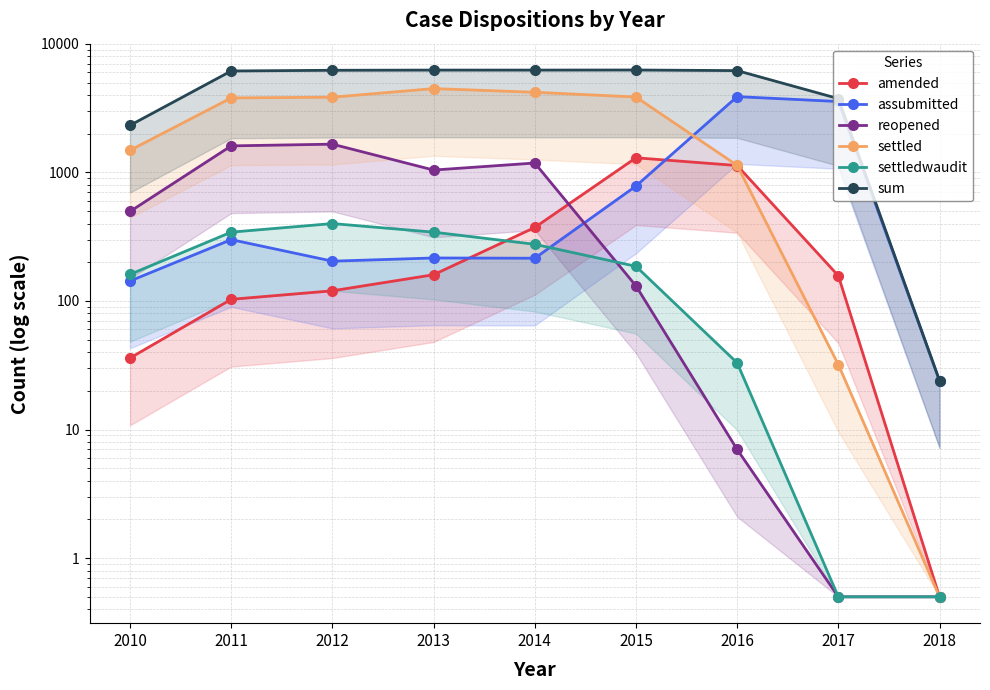

List the labels in order of reopened value, largest first.

2012, 2011, 2014, 2013, 2010, 2015, 2016, 2017, 2018